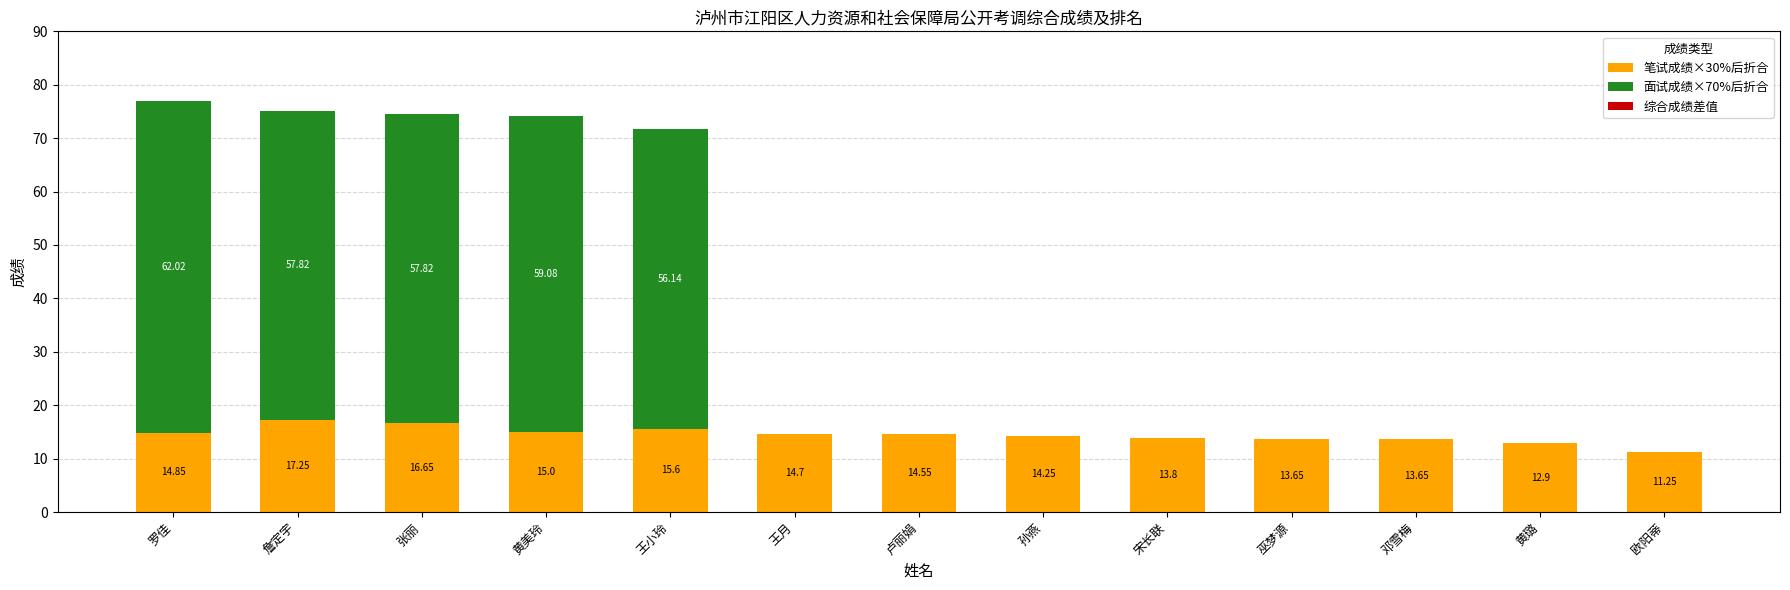

True or false: 笔试成绩×30%后折合 has a value of 10.2 at 罗佳.

False